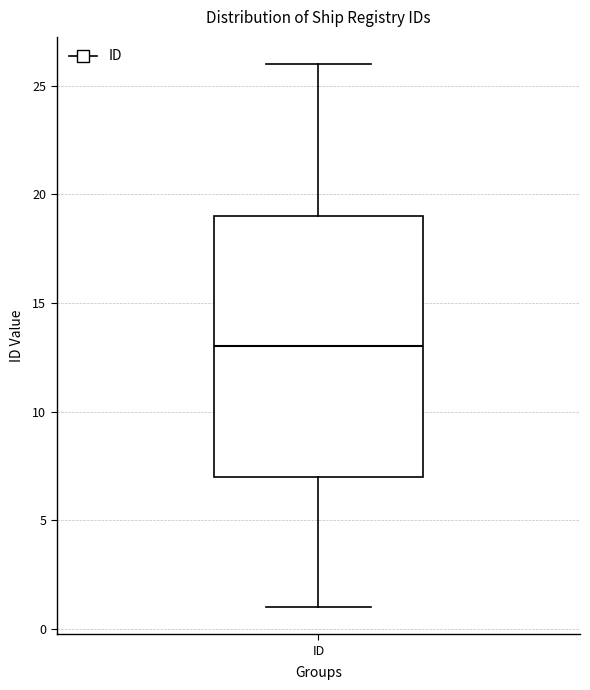

Read this box plot against the y-axis: the position of the median line, the range covered by the box, and the ends of both whiskers. The values are not printed on the chart, so give them approximately, as read against the axis.

median 13, box 7 to 19, whiskers 1 to 26